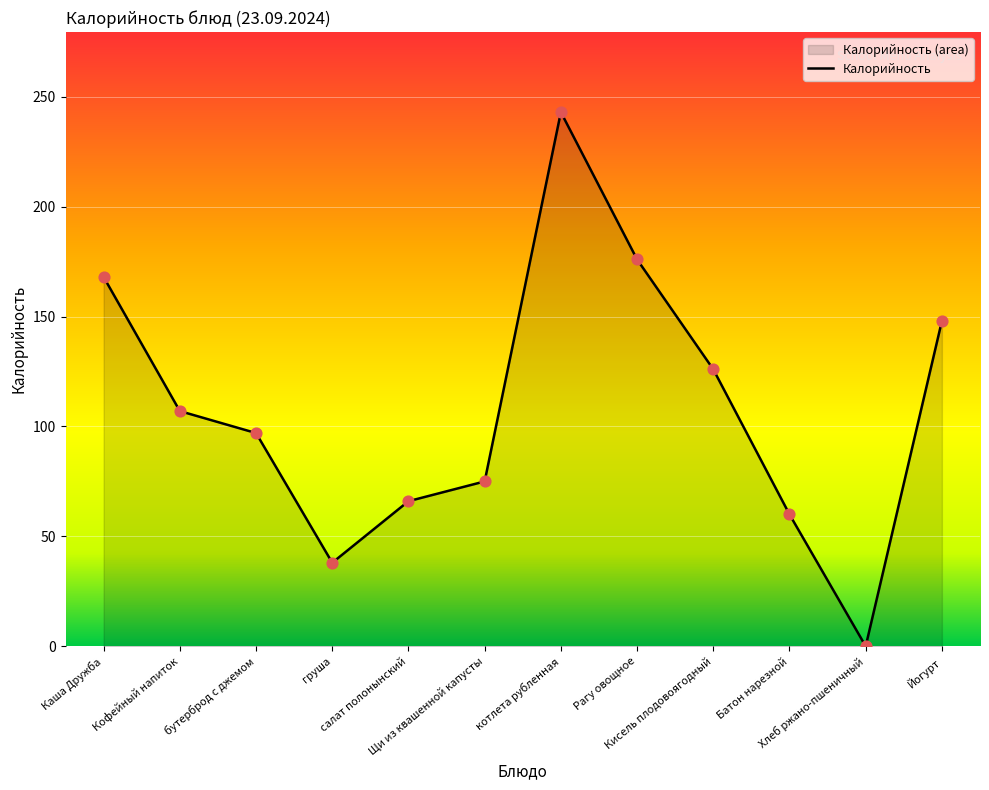

What is the change in value from Каша Дружба to Щи из квашенной капусты?

-93